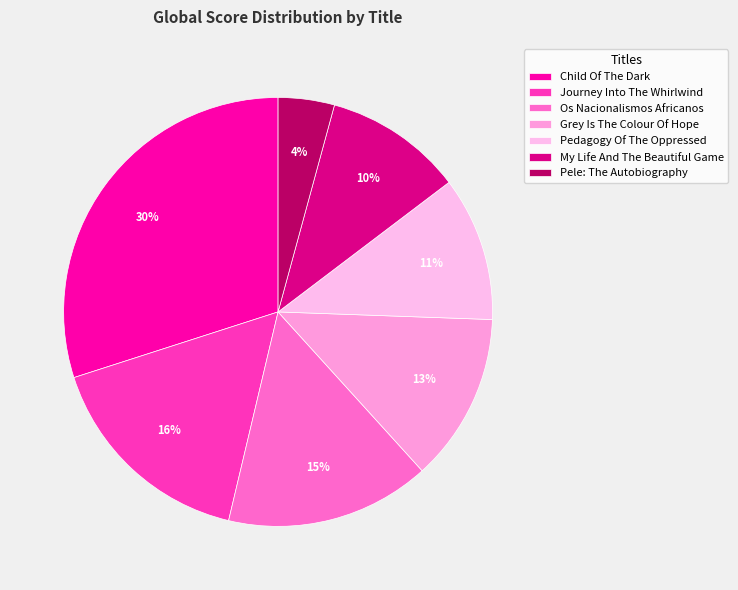

What percentage do Pedagogy Of The Oppressed and My Life And The Beautiful Game together represent?

21.3%